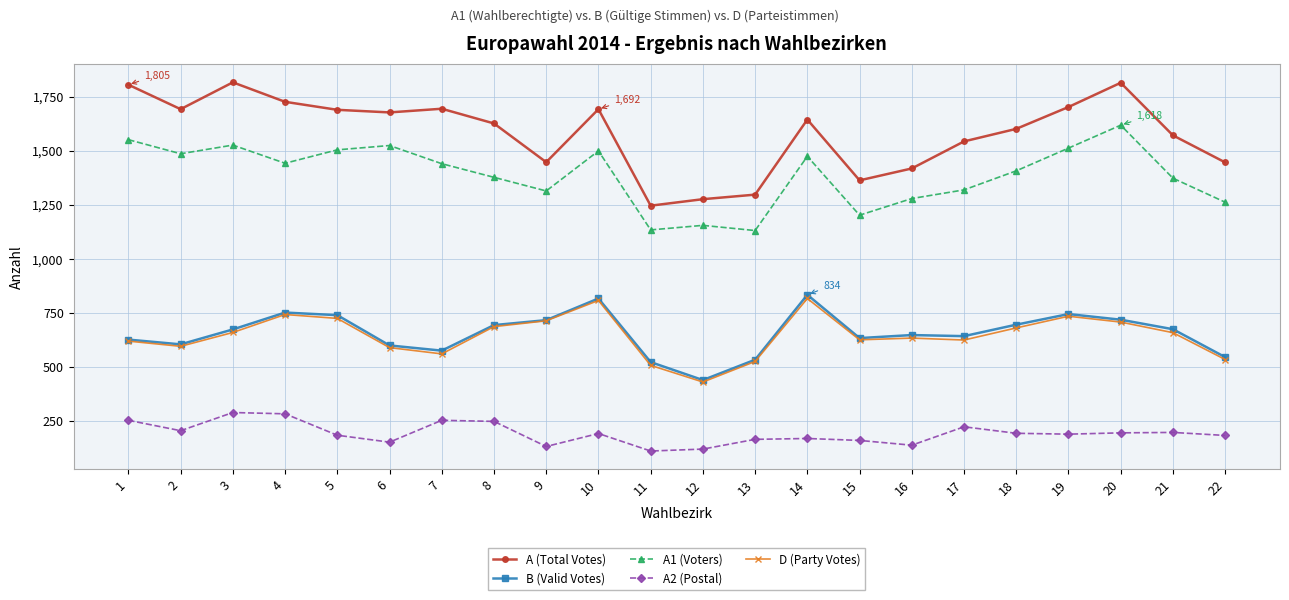

Count the number of categories in the chart.

22